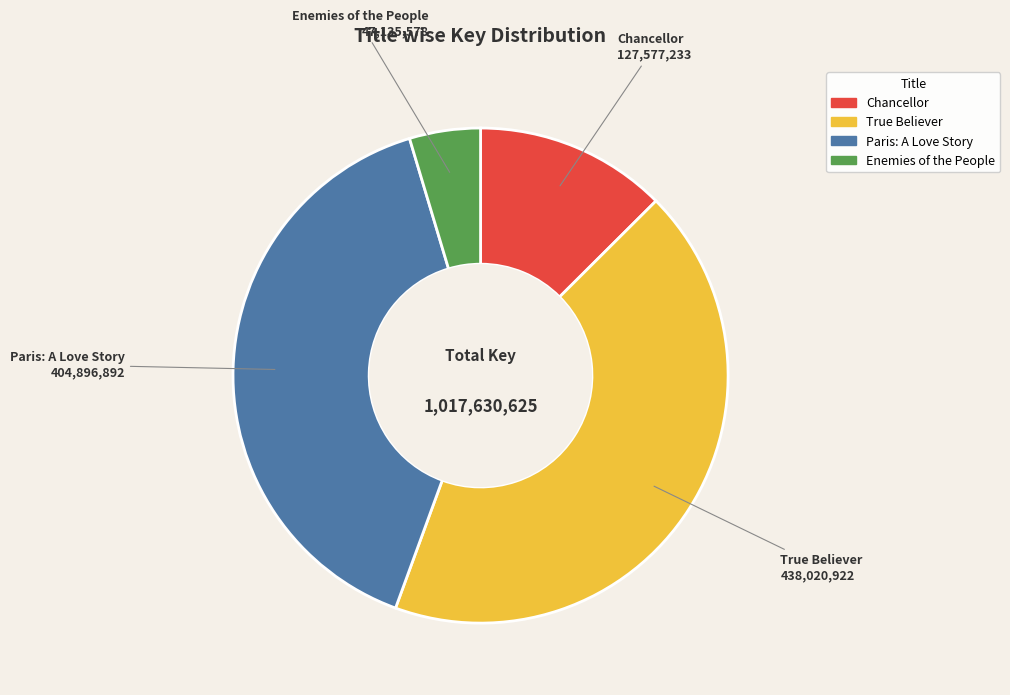

Do True Believer and Paris: A Love Story together represent more than half of the pie?

Yes